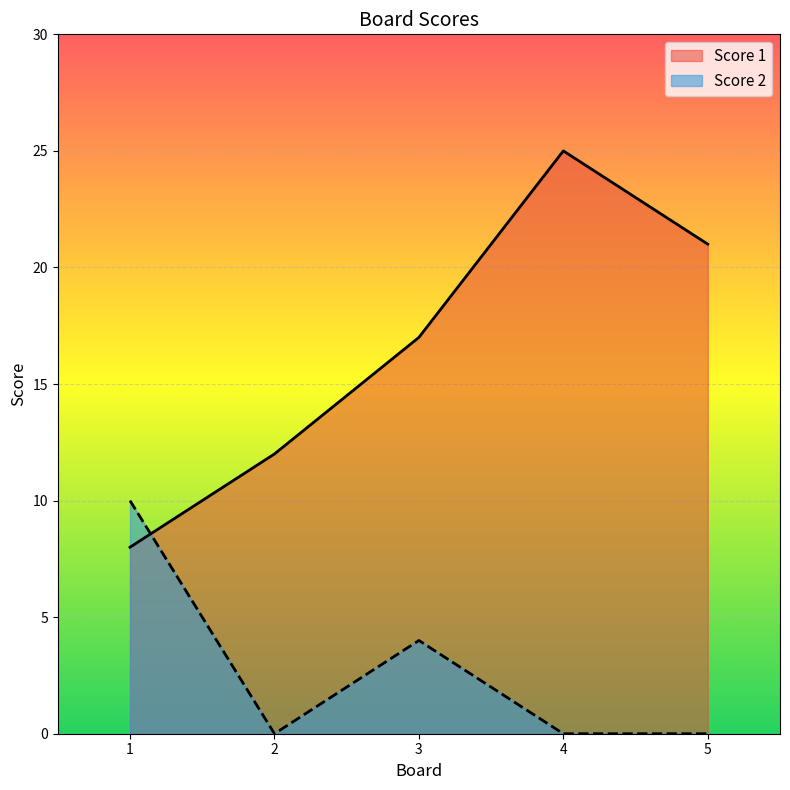

Is it true that Score 2 equals -4 at 4?

False